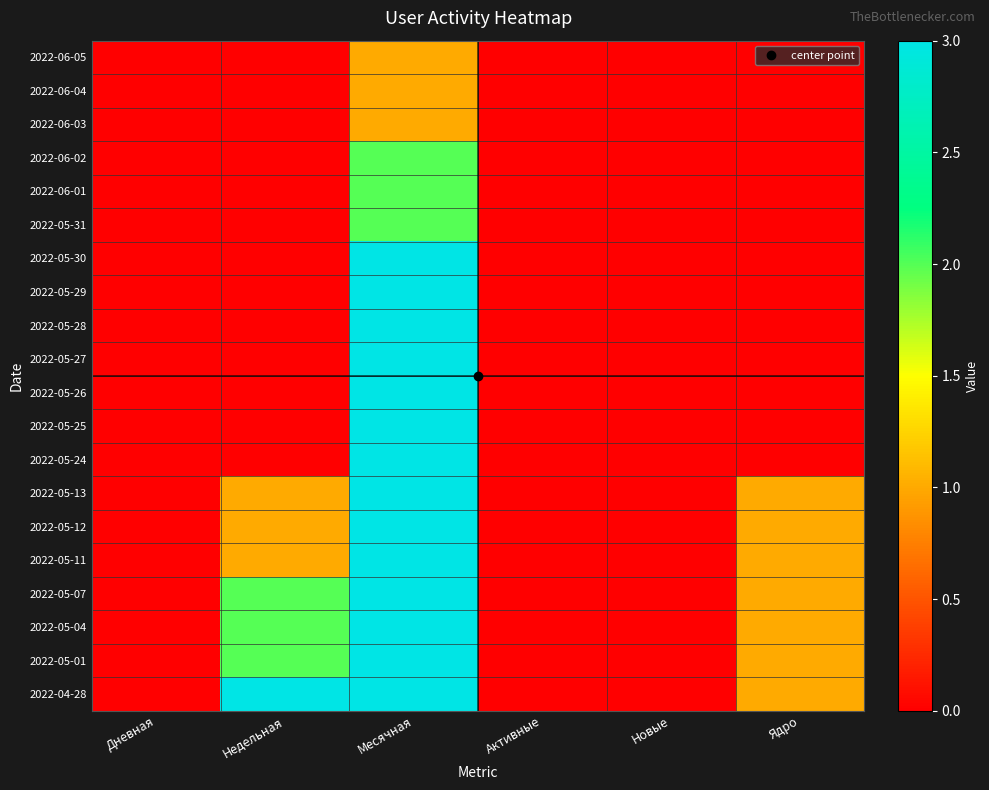

Reading left to right, extract all data points from this chart.

2022-06-05: Дневная=0	Недельная=0	Месячная=1	Активные=0	Новые=0	Ядро=0
2022-06-04: Дневная=0	Недельная=0	Месячная=1	Активные=0	Новые=0	Ядро=0
2022-06-03: Дневная=0	Недельная=0	Месячная=1	Активные=0	Новые=0	Ядро=0
2022-06-02: Дневная=0	Недельная=0	Месячная=2	Активные=0	Новые=0	Ядро=0
2022-06-01: Дневная=0	Недельная=0	Месячная=2	Активные=0	Новые=0	Ядро=0
2022-05-31: Дневная=0	Недельная=0	Месячная=2	Активные=0	Новые=0	Ядро=0
2022-05-30: Дневная=0	Недельная=0	Месячная=3	Активные=0	Новые=0	Ядро=0
2022-05-29: Дневная=0	Недельная=0	Месячная=3	Активные=0	Новые=0	Ядро=0
2022-05-28: Дневная=0	Недельная=0	Месячная=3	Активные=0	Новые=0	Ядро=0
2022-05-27: Дневная=0	Недельная=0	Месячная=3	Активные=0	Новые=0	Ядро=0
2022-05-26: Дневная=0	Недельная=0	Месячная=3	Активные=0	Новые=0	Ядро=0
2022-05-25: Дневная=0	Недельная=0	Месячная=3	Активные=0	Новые=0	Ядро=0
2022-05-24: Дневная=0	Недельная=0	Месячная=3	Активные=0	Новые=0	Ядро=0
2022-05-13: Дневная=0	Недельная=1	Месячная=3	Активные=0	Новые=0	Ядро=1
2022-05-12: Дневная=0	Недельная=1	Месячная=3	Активные=0	Новые=0	Ядро=1
2022-05-11: Дневная=0	Недельная=1	Месячная=3	Активные=0	Новые=0	Ядро=1
2022-05-07: Дневная=0	Недельная=2	Месячная=3	Активные=0	Новые=0	Ядро=1
2022-05-04: Дневная=0	Недельная=2	Месячная=3	Активные=0	Новые=0	Ядро=1
2022-05-01: Дневная=0	Недельная=2	Месячная=3	Активные=0	Новые=0	Ядро=1
2022-04-28: Дневная=0	Недельная=3	Месячная=3	Активные=0	Новые=0	Ядро=1